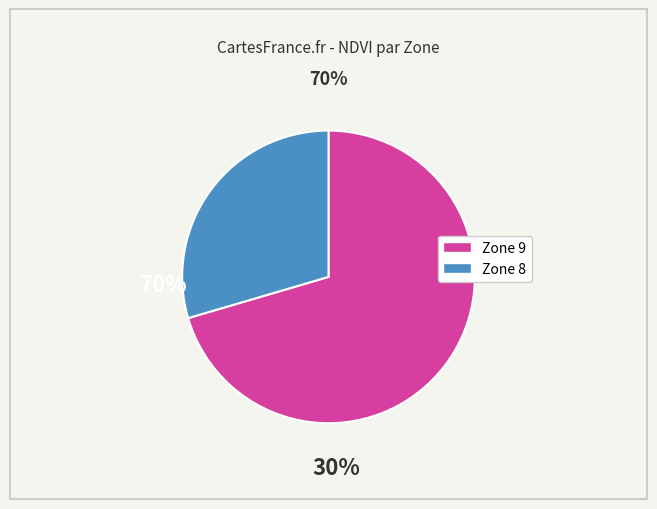

Does any single category account for the majority?

Yes